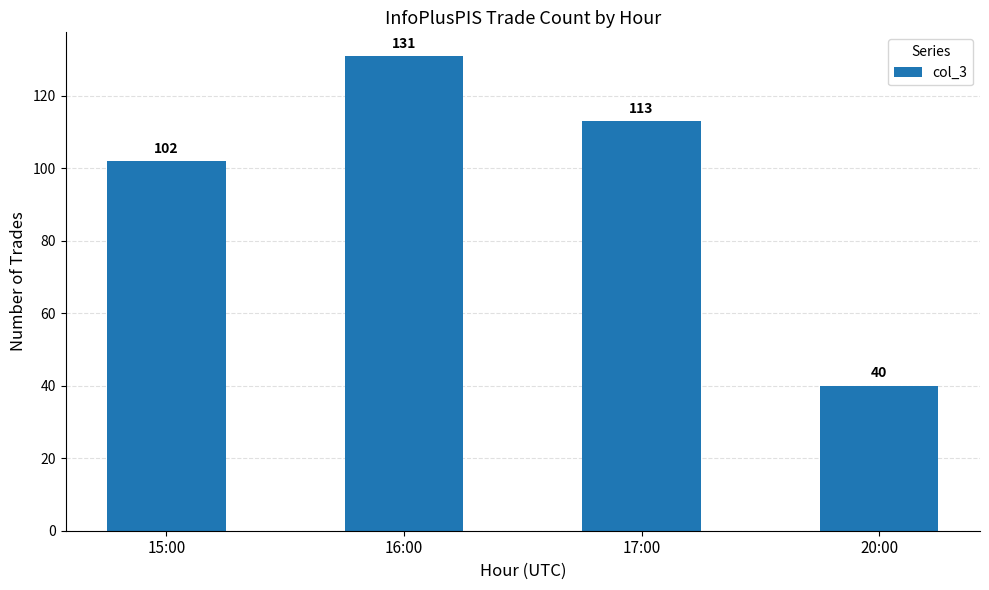

What is the value of the 3rd bar from the left?

113